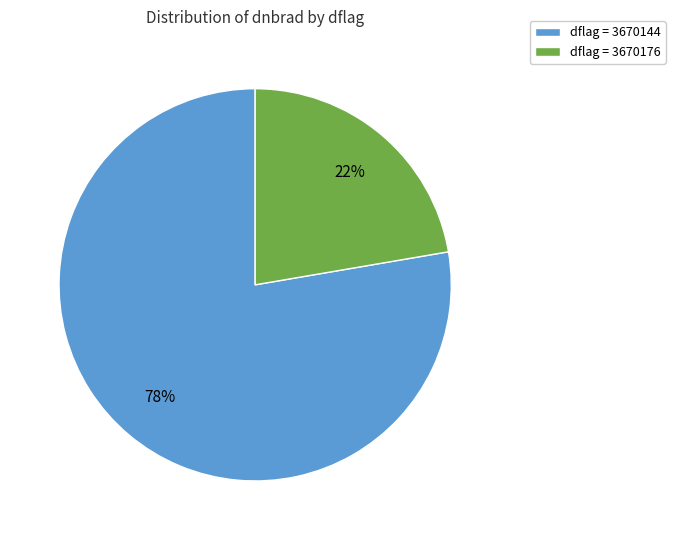

Count the number of slices in the pie.

2